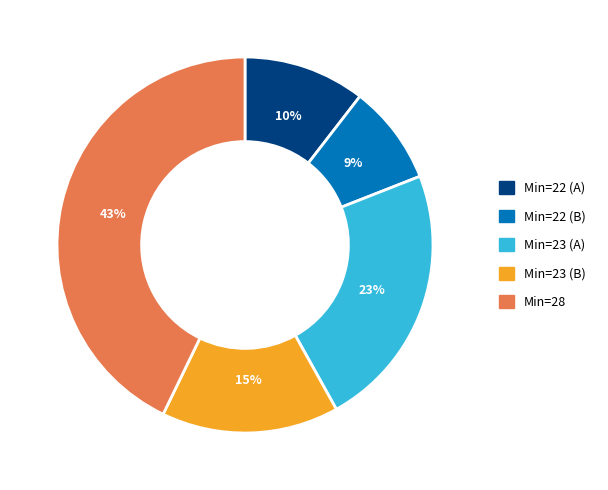

To the nearest percent, what percentage of the pie is Min=22 (A)?

10%